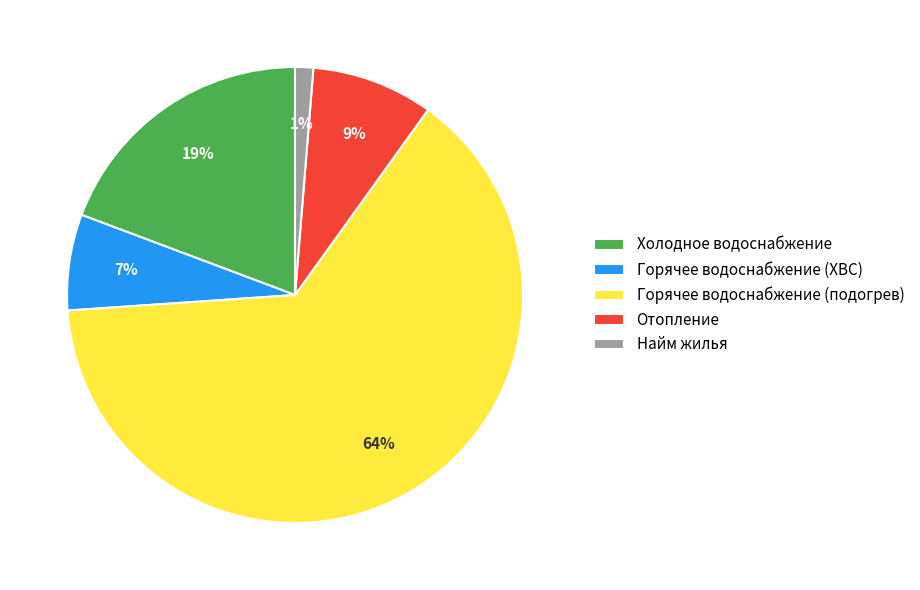

True or false: Отопление accounts for 1% of the total.

False